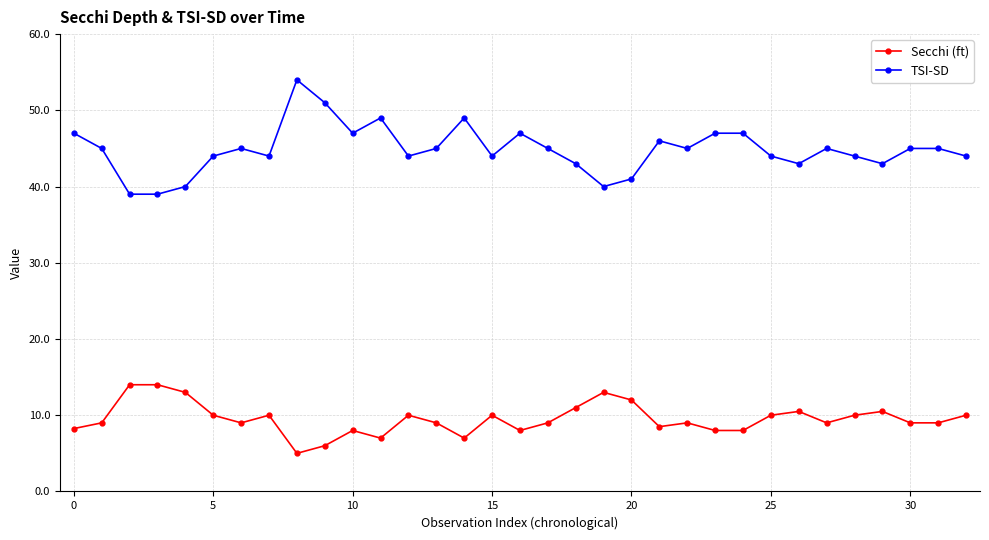

Which series has the largest total across all categories?

TSI-SD